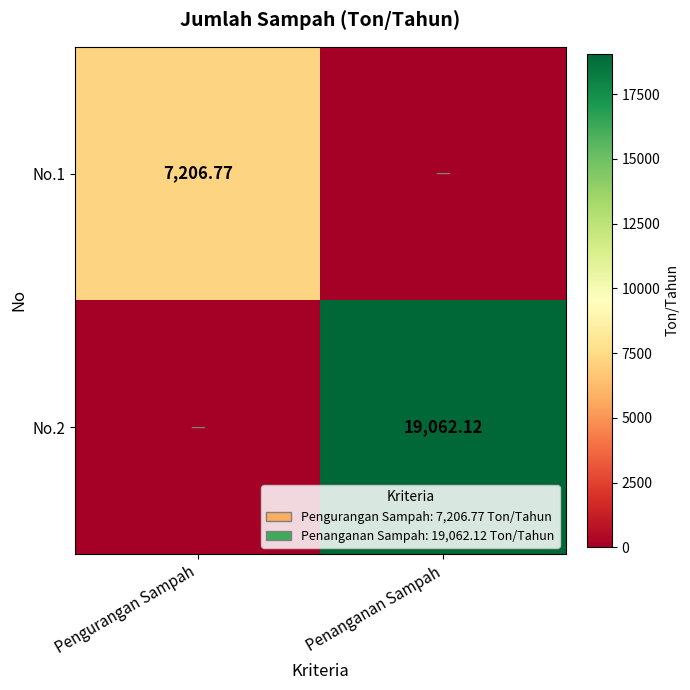

Which series has the widest spread of values?

No.2